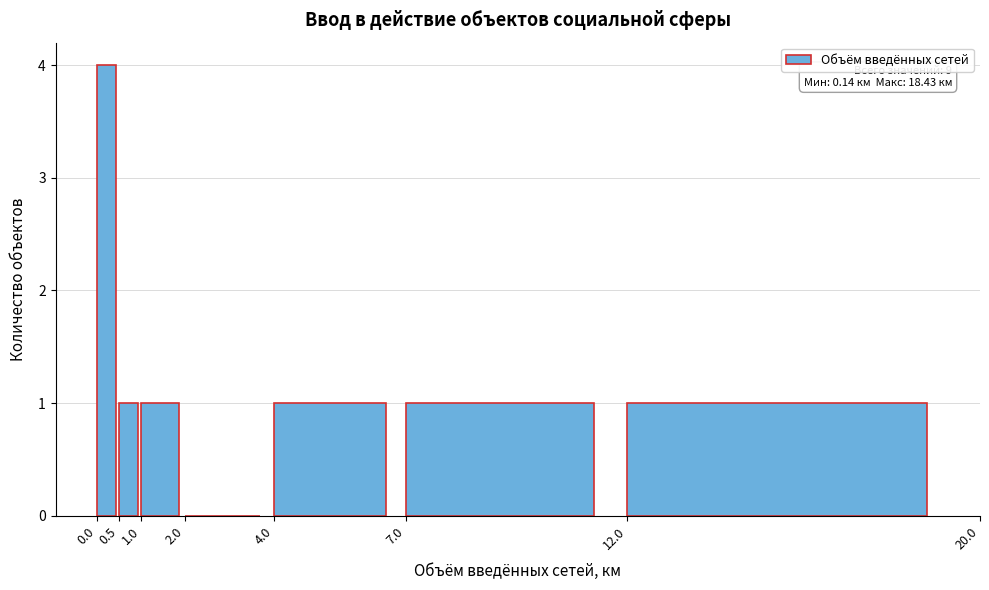

Over which range of the x-axis is the bar tallest?

0.0 to 0.5